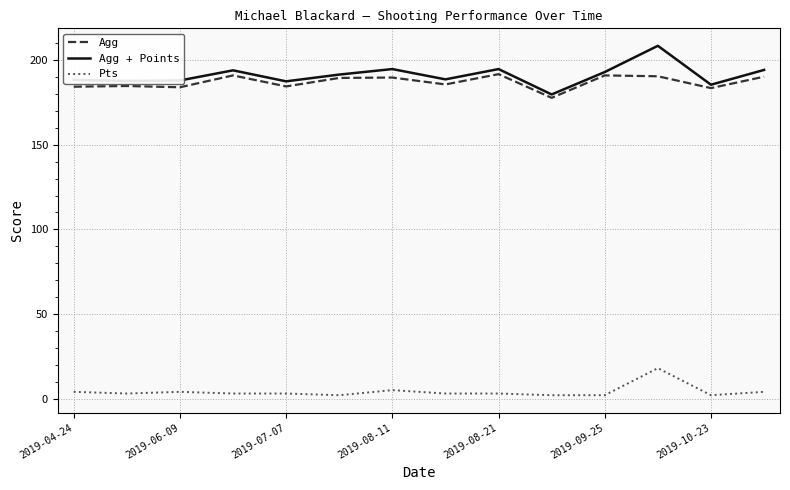

At how many categories does at least one series exceed 88?

14